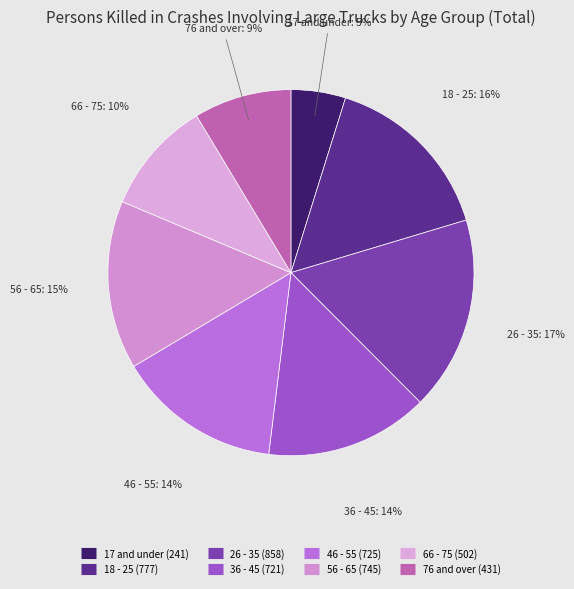

Does 26 - 35 account for over 50% of the chart?

No